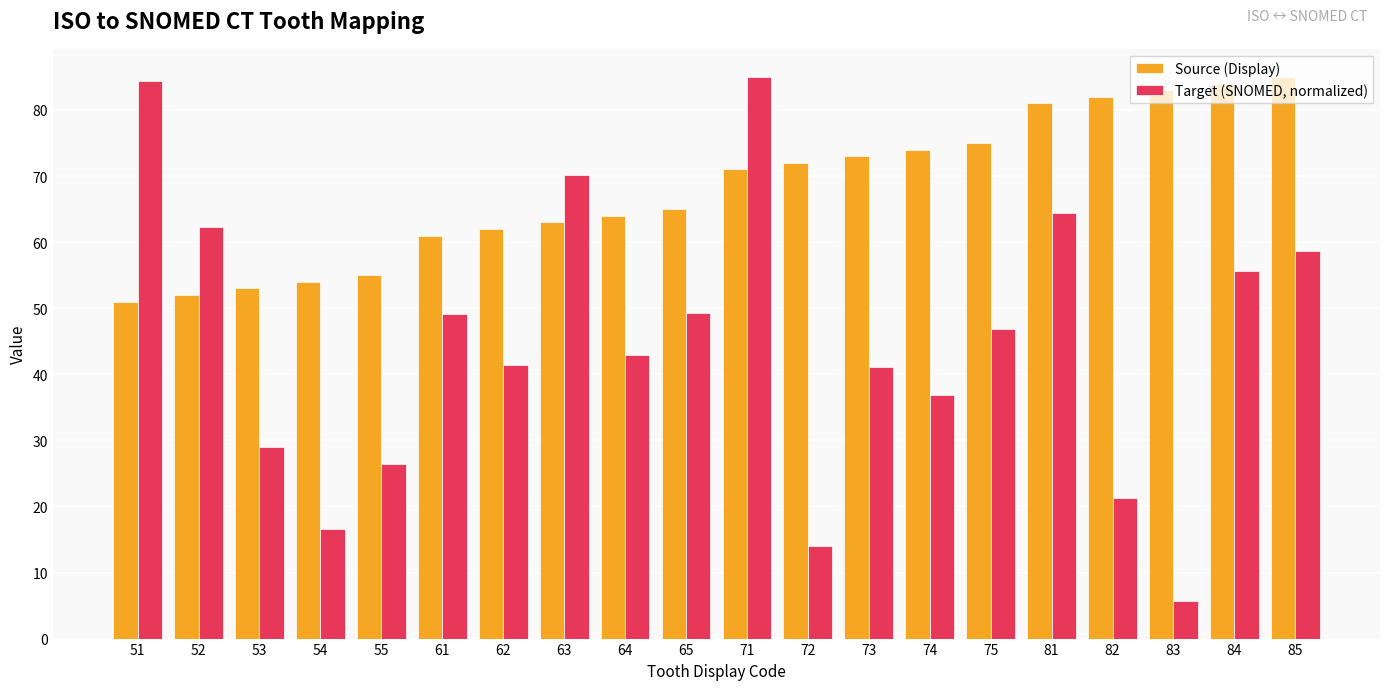

What is the difference between the Target (SNOMED, normalized) values at 65 and 83?

43.5